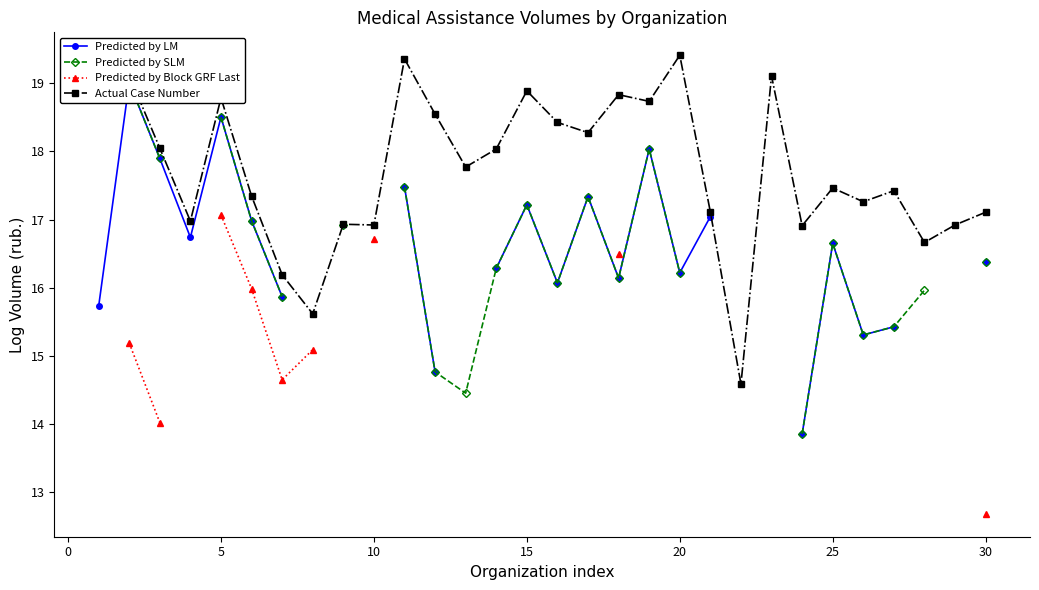

Does the chart have visible grid lines?

No